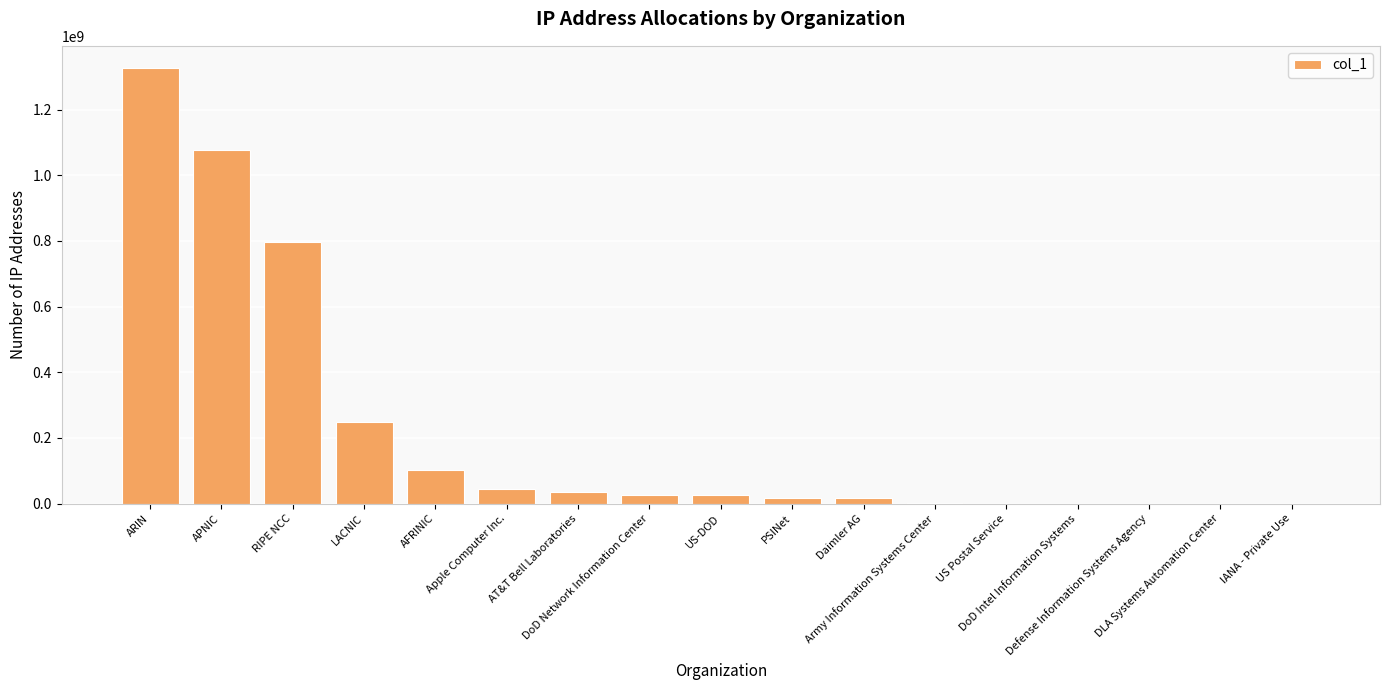

What is the sum of all values?

3721425967